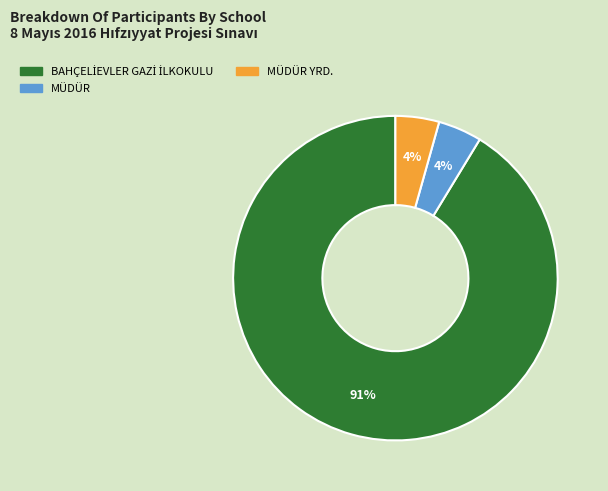

Does any single category account for the majority?

Yes